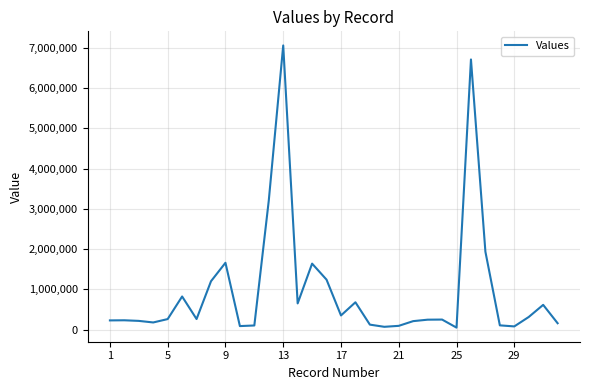

What is the greatest value displayed?

7059000